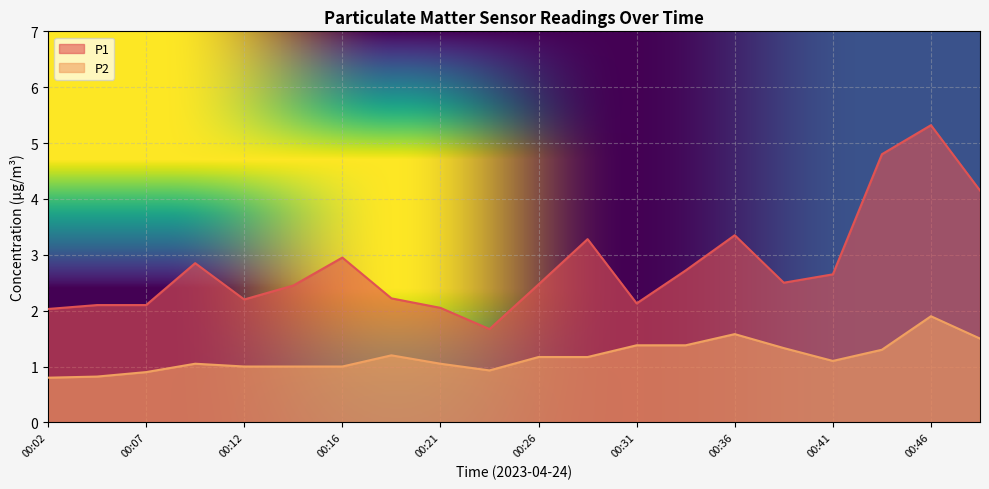

What is the total value across all series at 00:07?

3.0